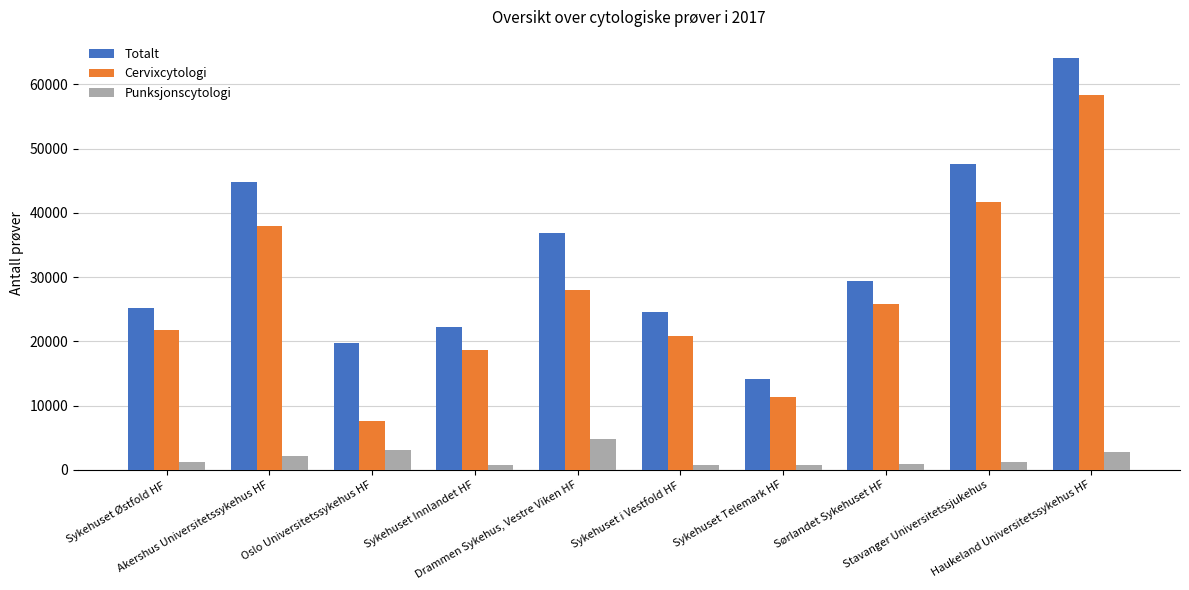

Where is Totalt nearest to the value 39143?

Drammen Sykehus, Vestre Viken HF